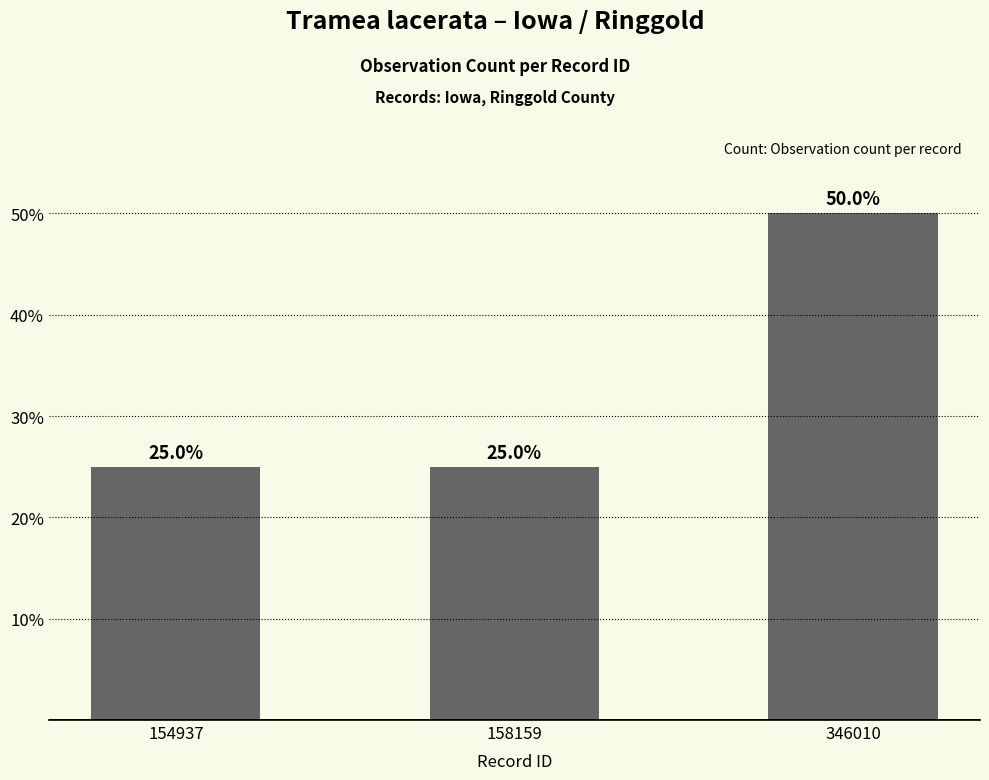

What is the value of the 2nd bar from the left?

25